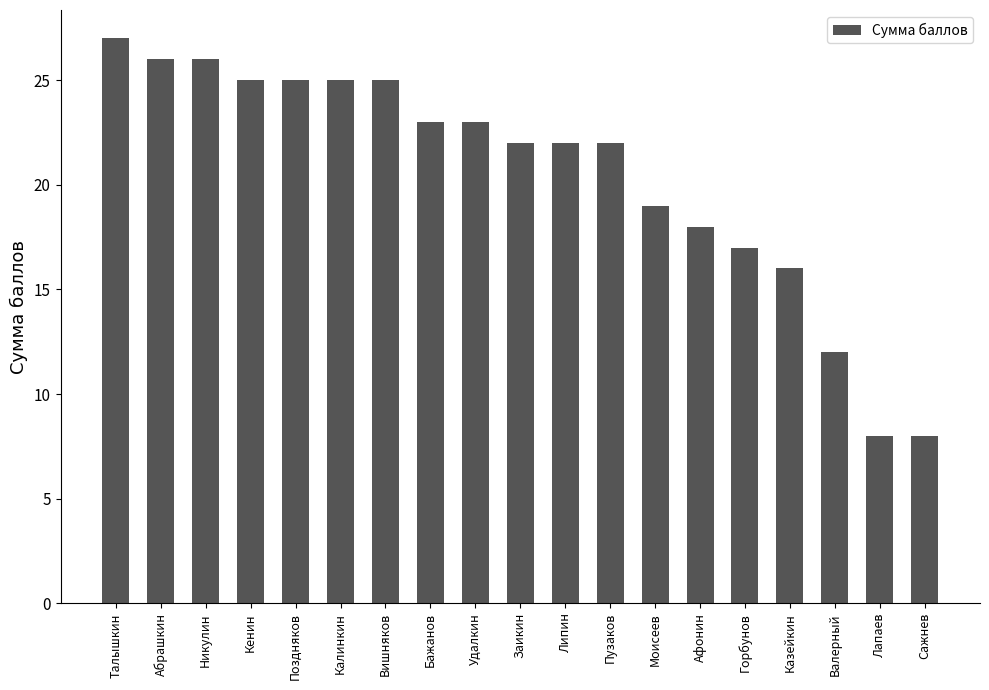

What is the value of the 2nd bar from the left?

26